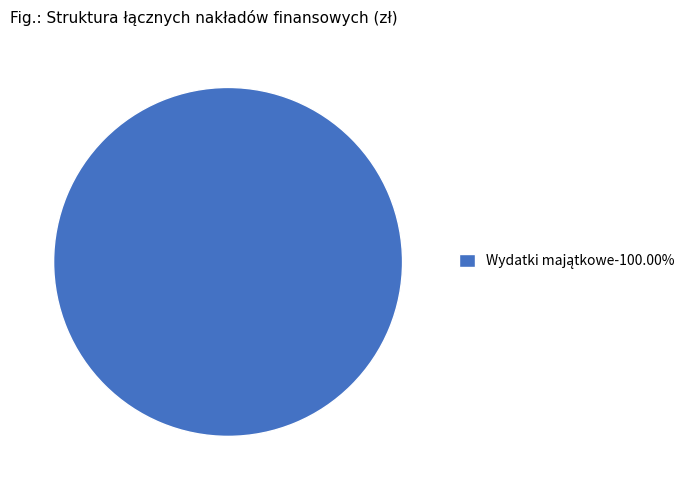

Is there any slice that represents more than half of the pie?

Yes